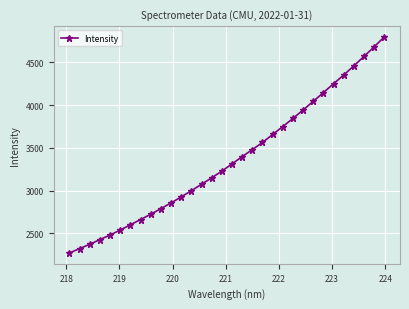

What is the difference between the maximum and minimum values?

2522.0